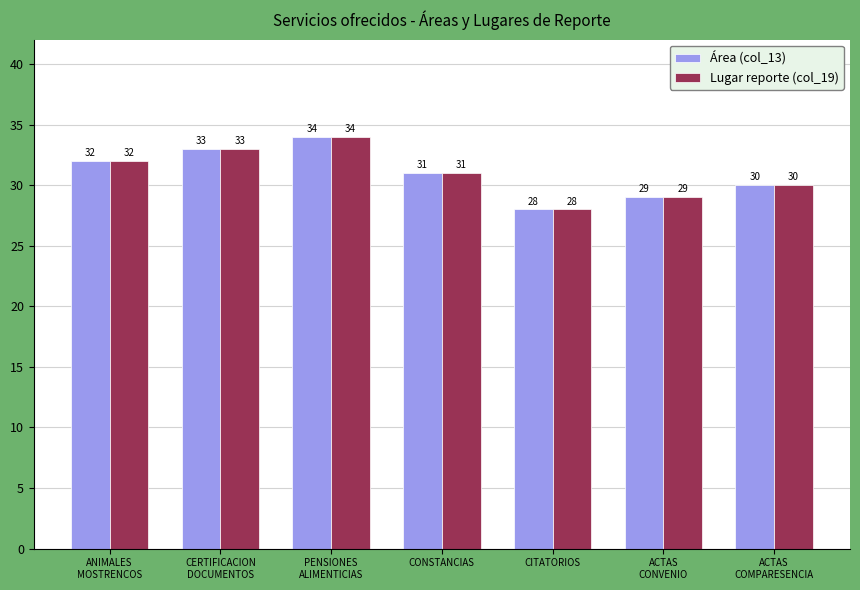

At which label is Lugar reporte (col_19) closest to 31?

CONSTANCIAS